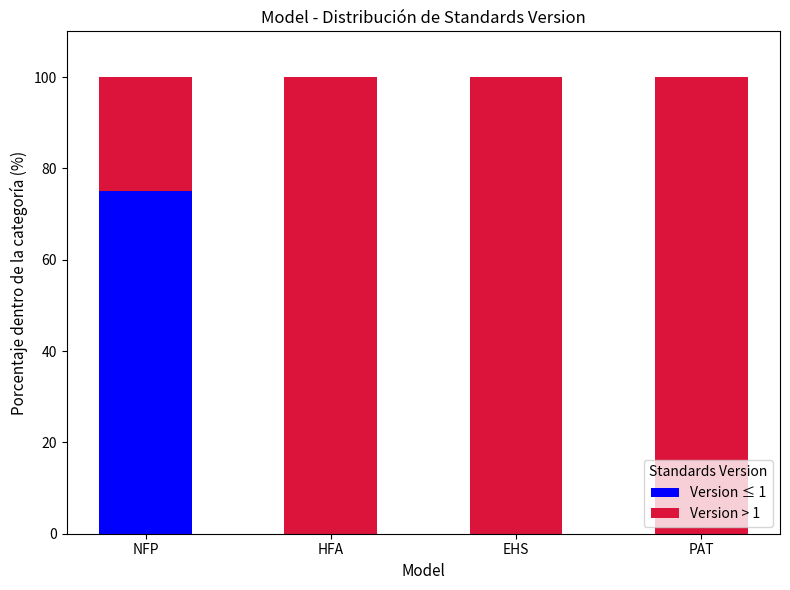

Does the chart contain stacked bars?

Yes